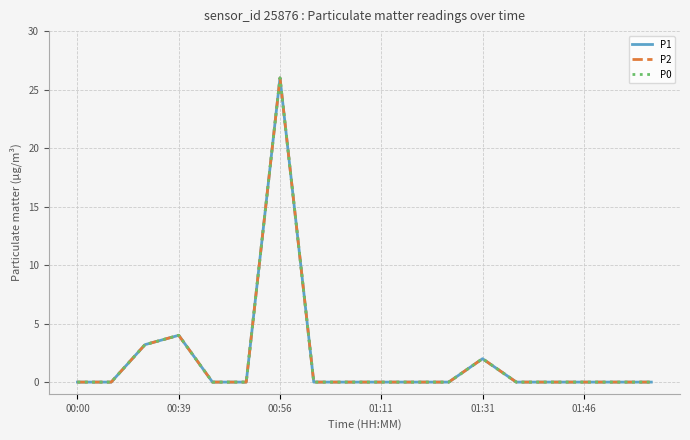

Which series has the largest total across all categories?

P1